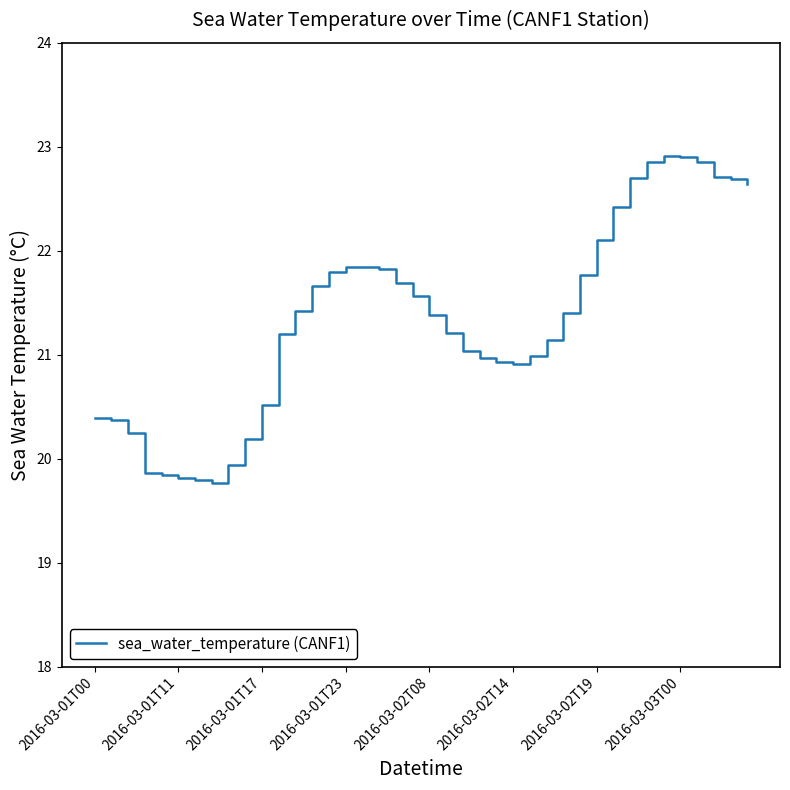

What is the greatest value displayed?

22.9